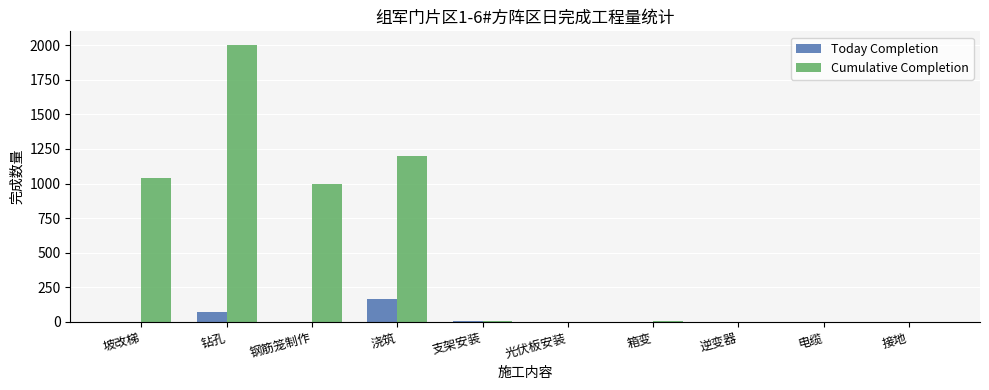

What are all the series names shown in the legend?

Today Completion, Cumulative Completion